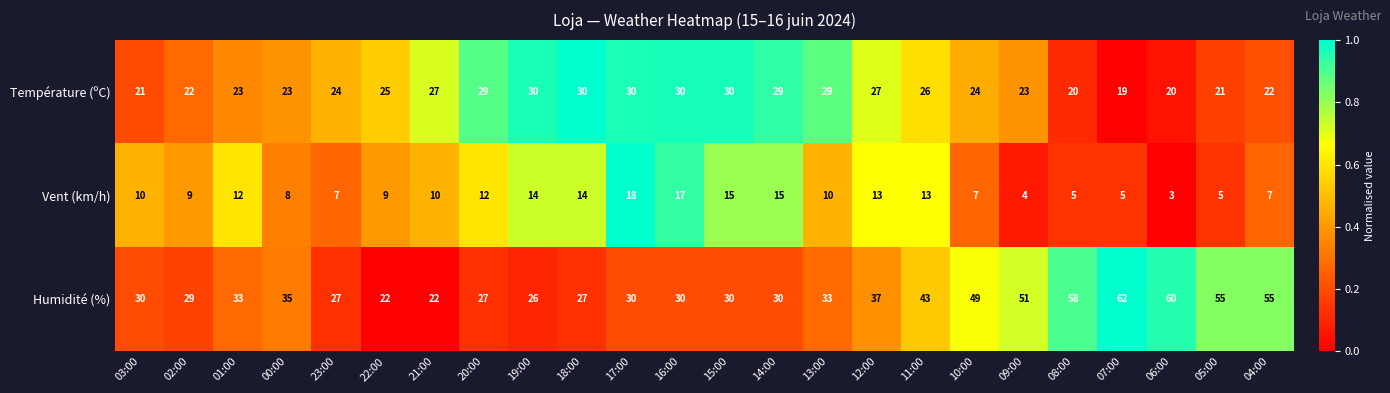

Which series has the largest total across all categories?

Humidité (%)